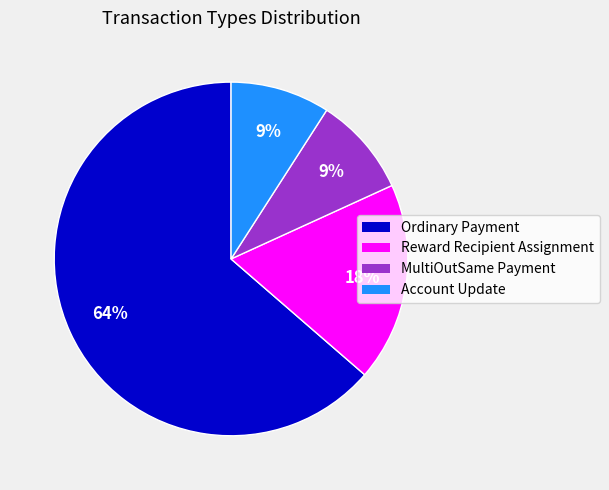

Is there a majority slice in this chart?

Yes